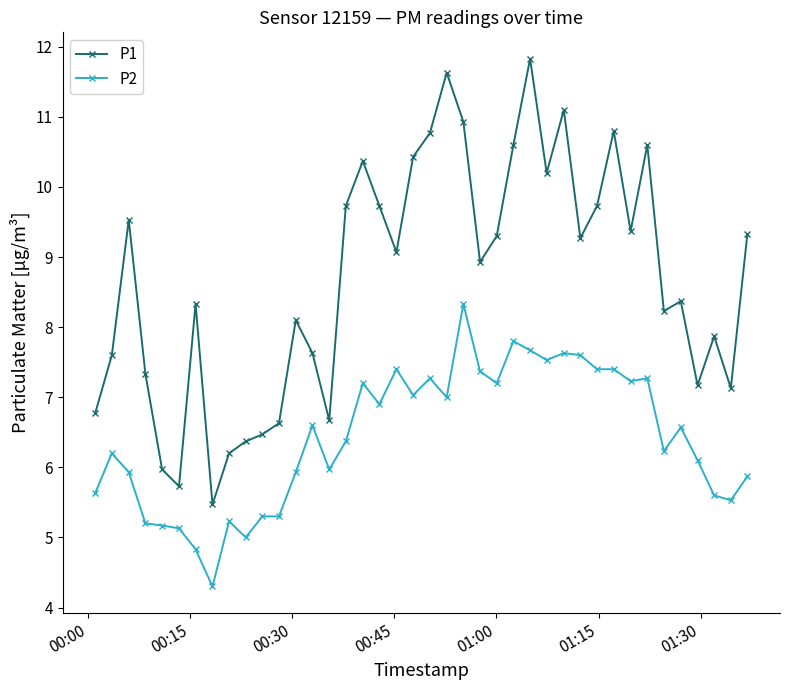

What is the lowest value of the P2 series?

4.3